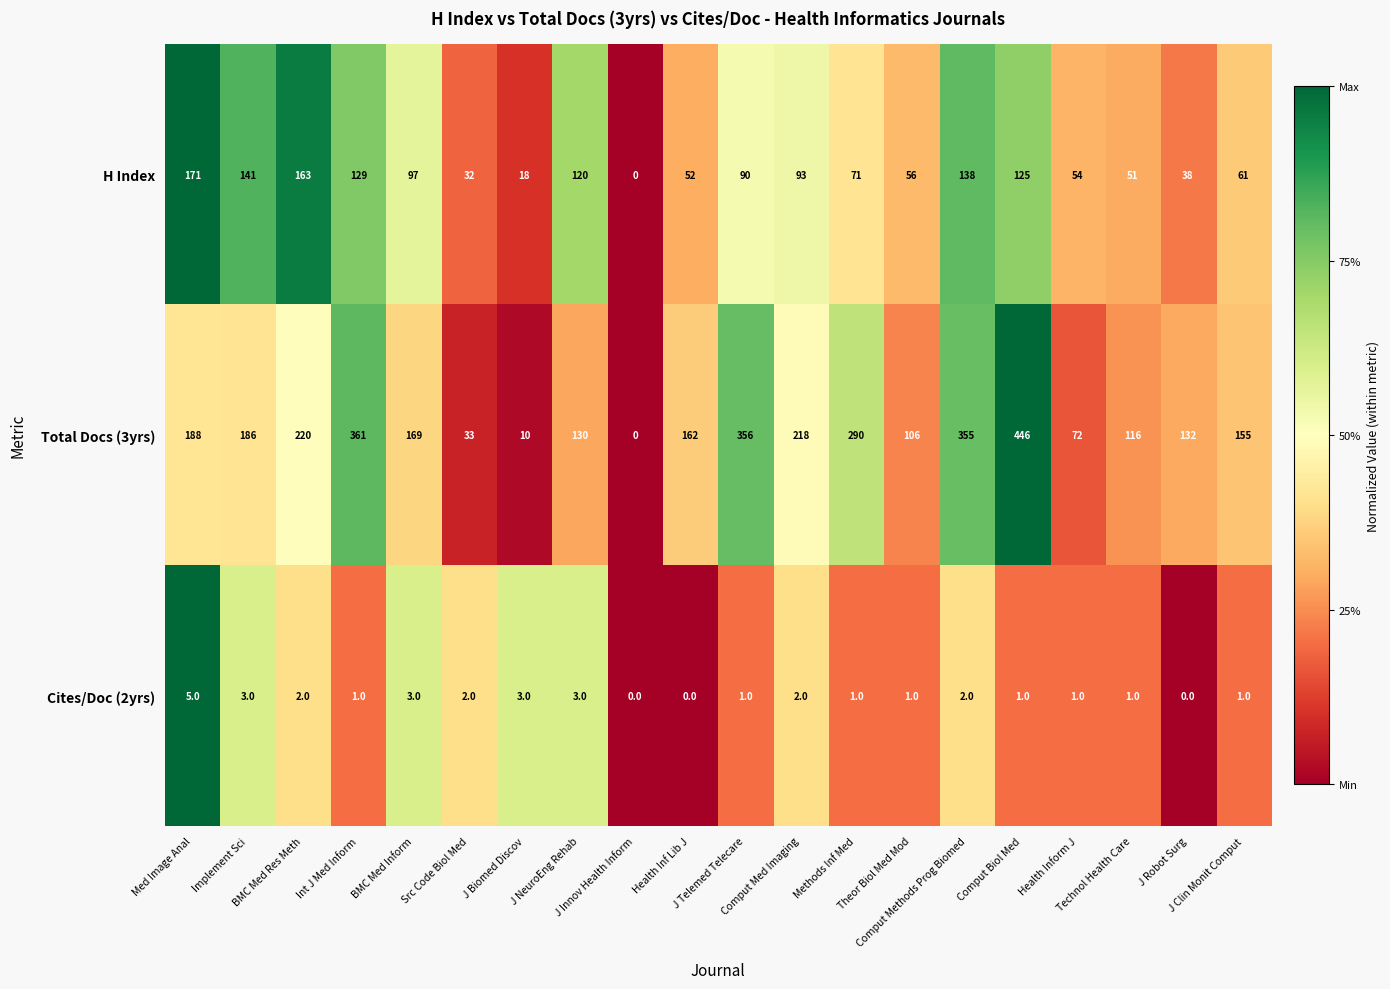

What is the total value across all series at BMC Med Res Meth?

385